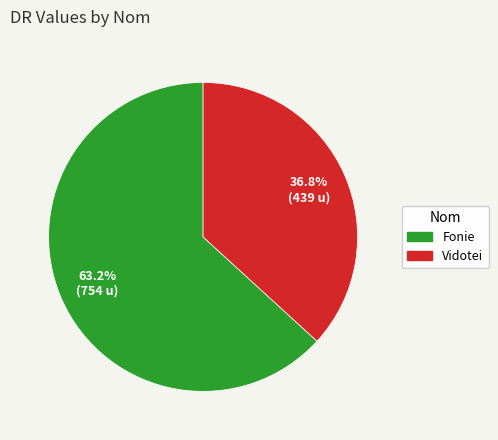

How many slices are in this pie chart?

2